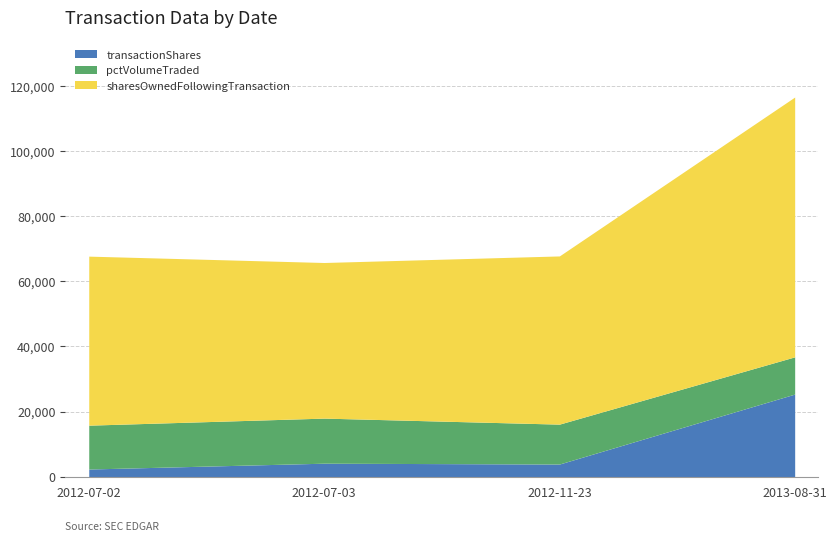

How many distinct data groups are displayed?

3